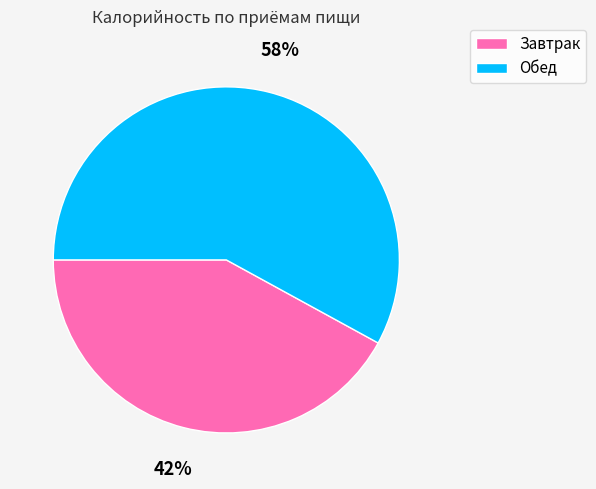

Combined, do Завтрак and Обед account for over 50%?

Yes